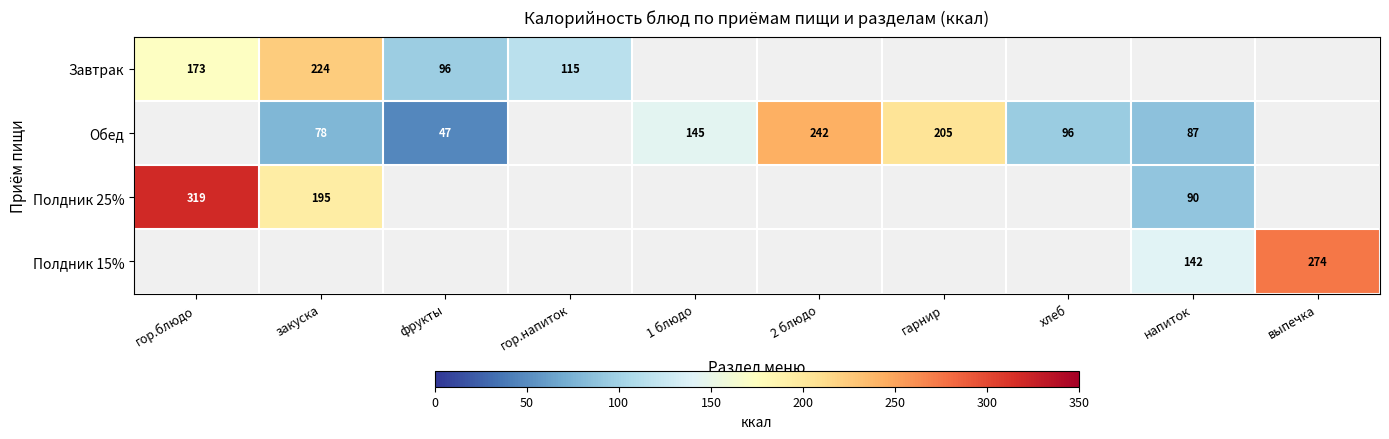

Is the value of Обед at закуска greater than the value of Полдник 25% at напиток?

No